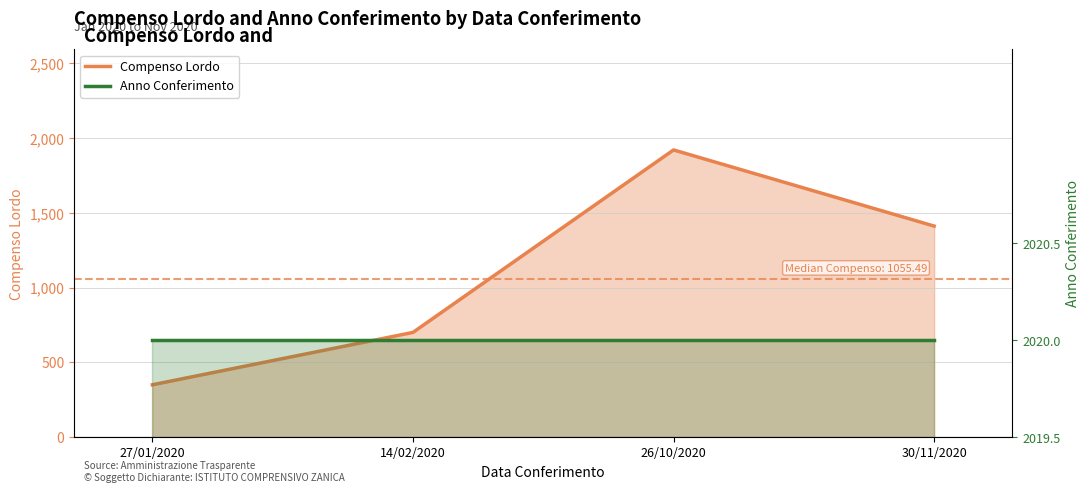

What is the label of the 3rd point from the right?

14/02/2020